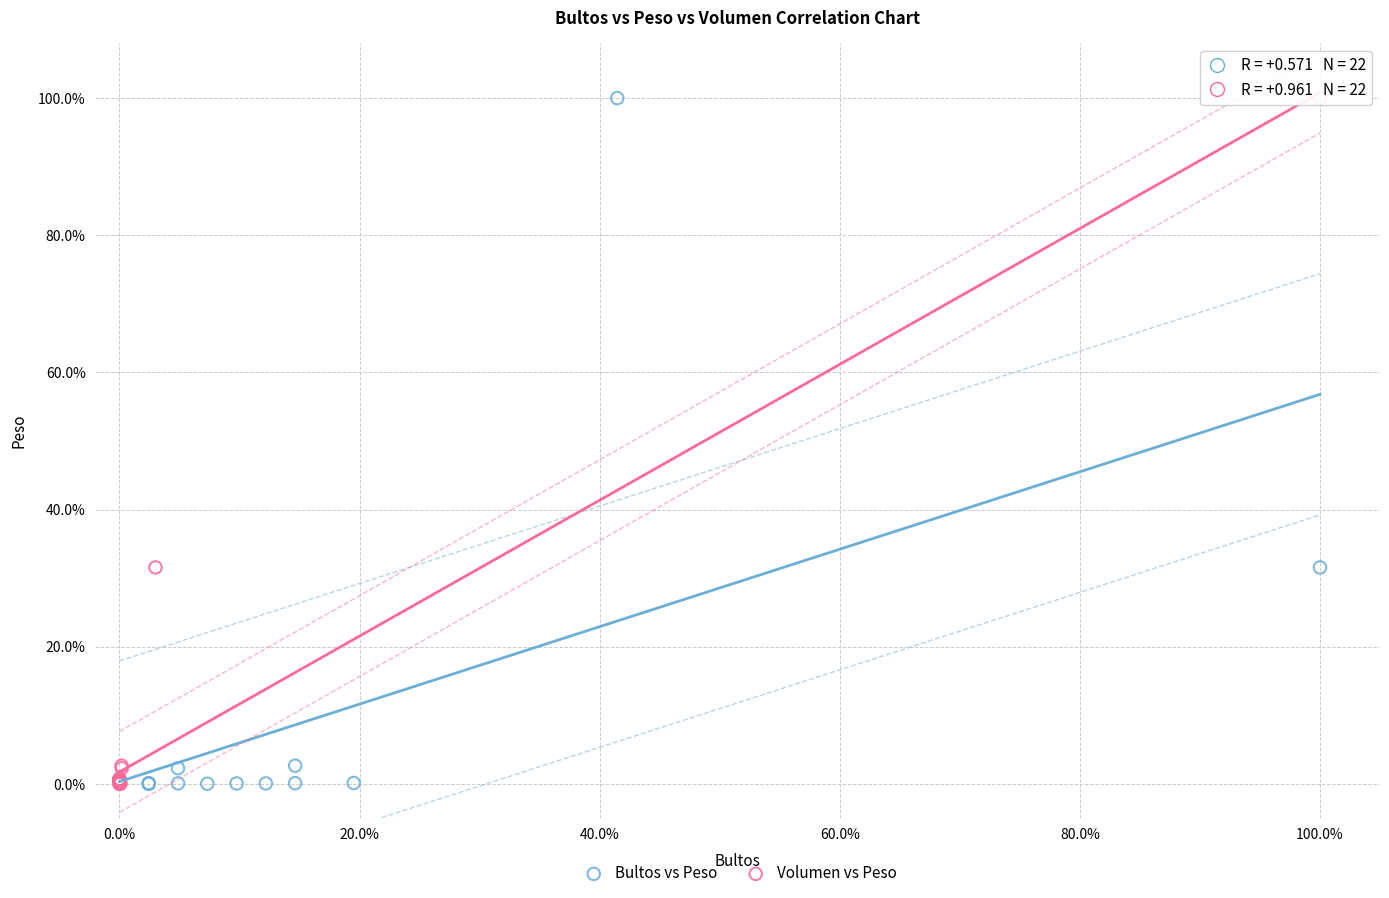

What are all the series names shown in the legend?

Bultos vs Peso, Volumen vs Peso